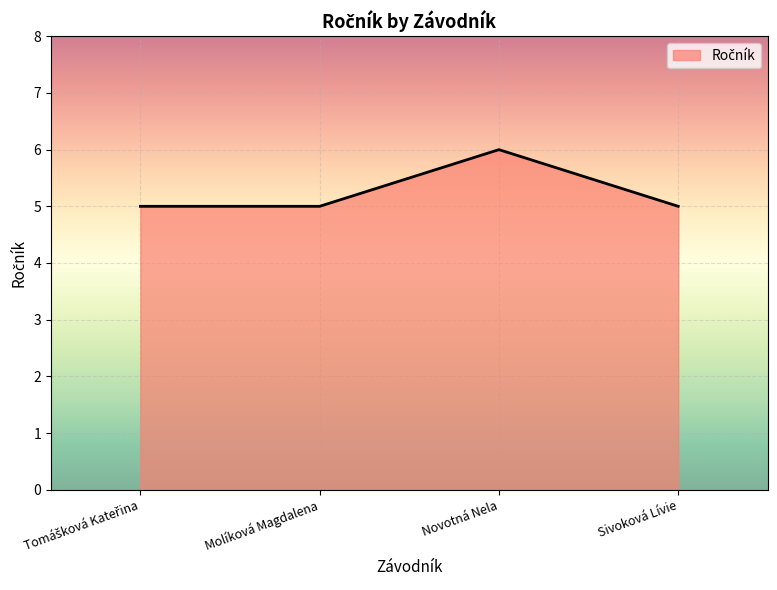

What is the difference between the maximum and second lowest values?

1